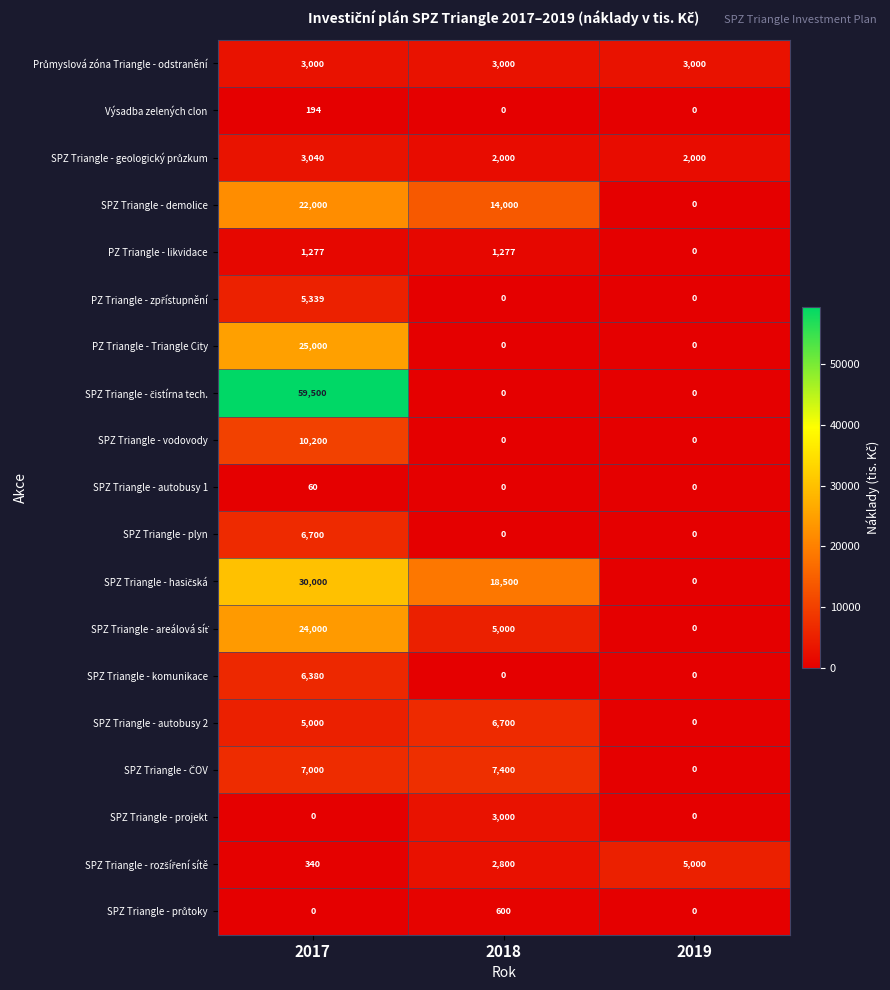

True or false: SPZ Triangle - plyn has a value of 4123 at 2017.

False